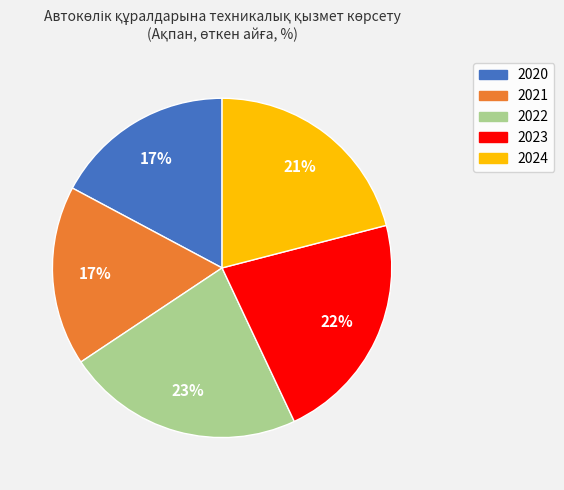

Which category has the biggest portion of the pie?

2022